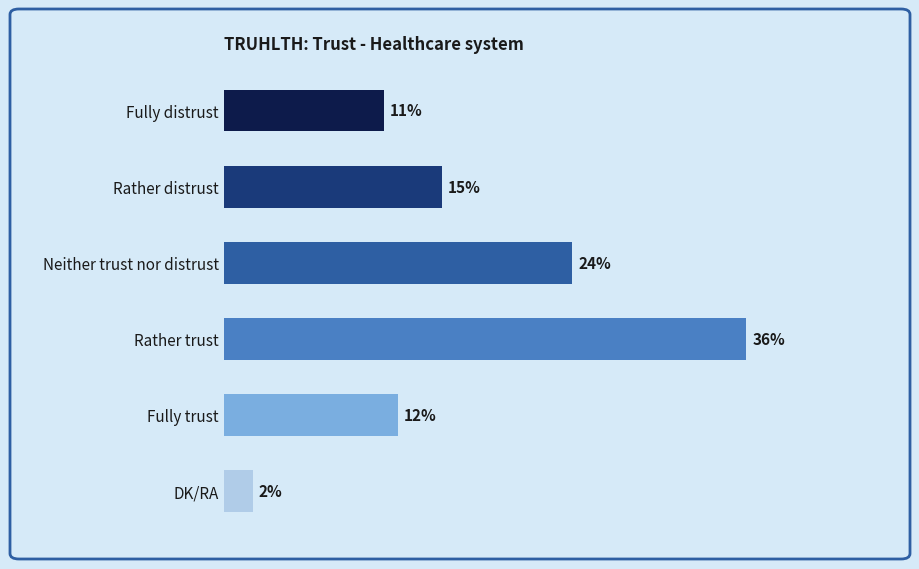

What is the ratio of the value at Fully trust to the value at DK/RA?

6.0